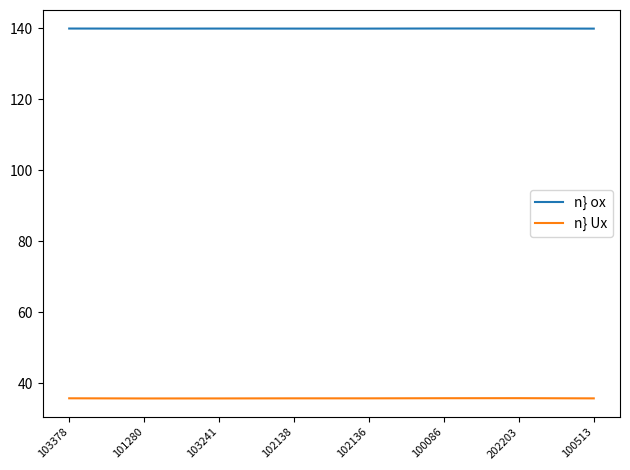

Is the value of n} ox at 101280 greater than the value of n} Ux at 102138?

Yes